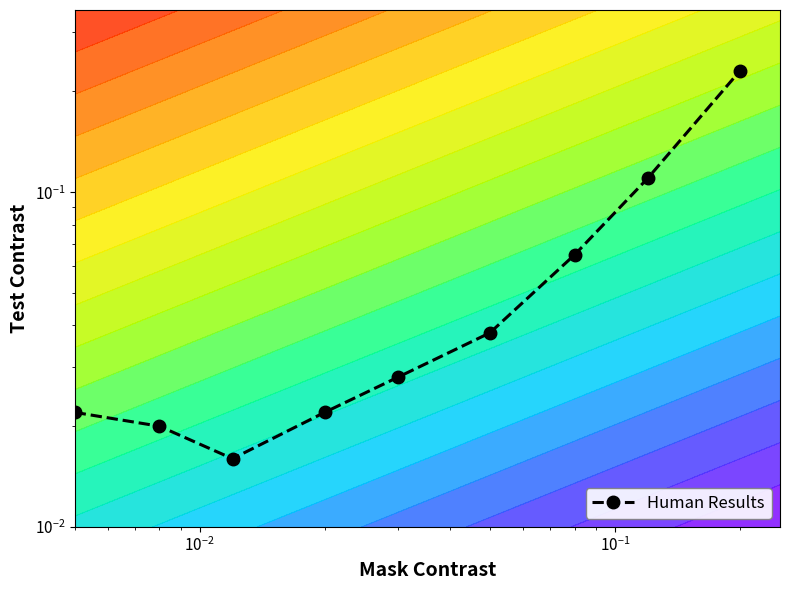

What is the sum of all values?

0.6